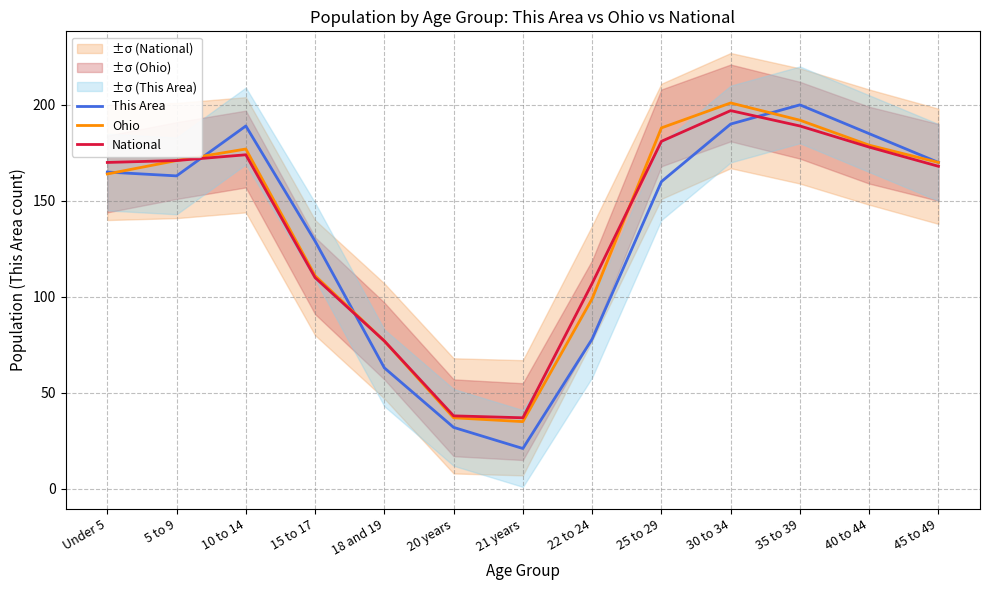

Where does the Ohio series first go above 170?

5 to 9